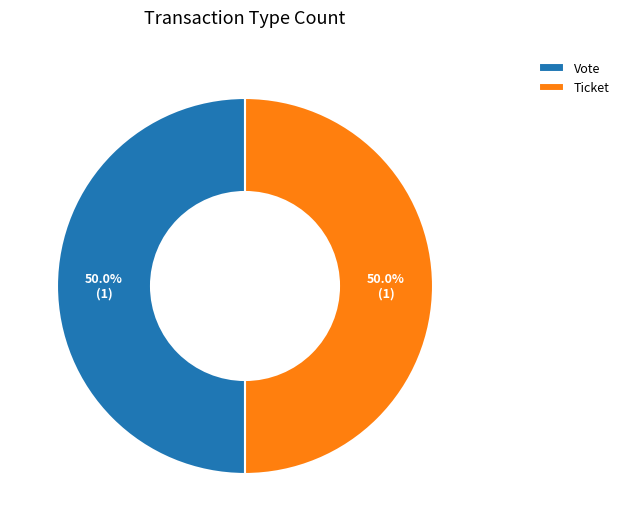

What percentage is the Vote slice, to the nearest percent?

50%